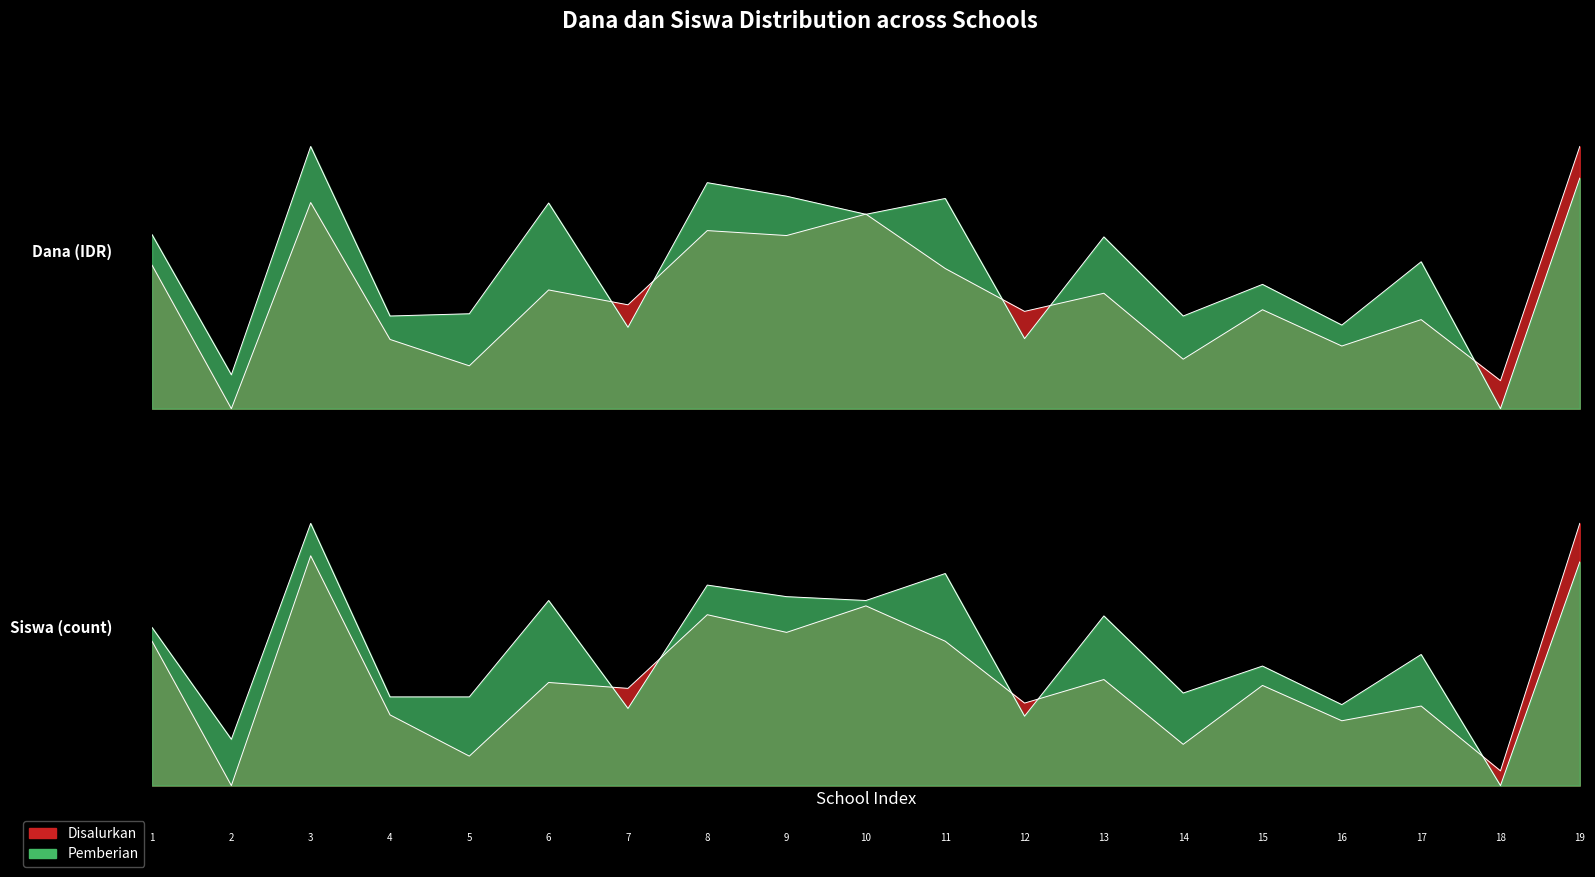

The Pemberian series shows 0.7 at SD NEGERI 1 BANDAR. True or false?

True